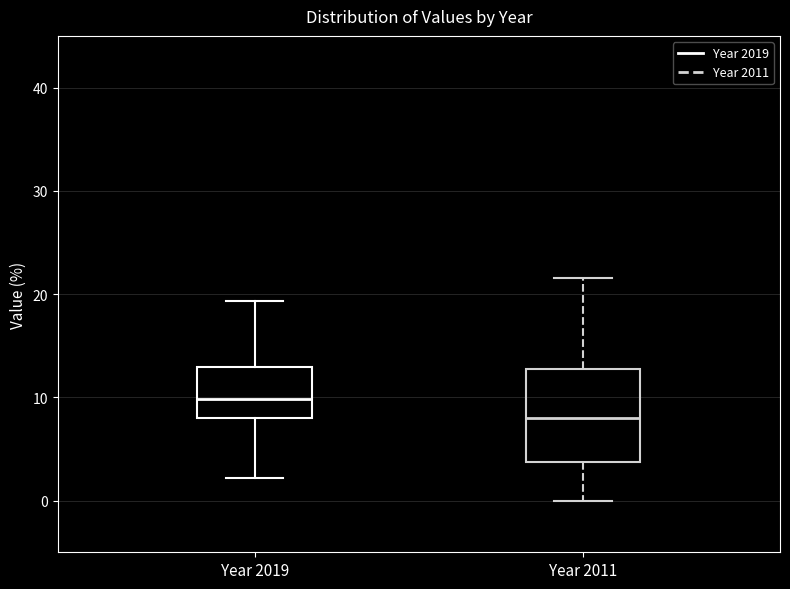

Reading left to right, transcribe this box plot: for each box, give where its median line is, the range the box spans, and where its two whiskers end, as read against the y-axis. The values are not printed on the chart, so give them approximately, as read against the axis.

Year 2019: median 10, box 8 to 13, whiskers 2 to 19
Year 2011: median 8, box 4 to 13, whiskers 0 to 22